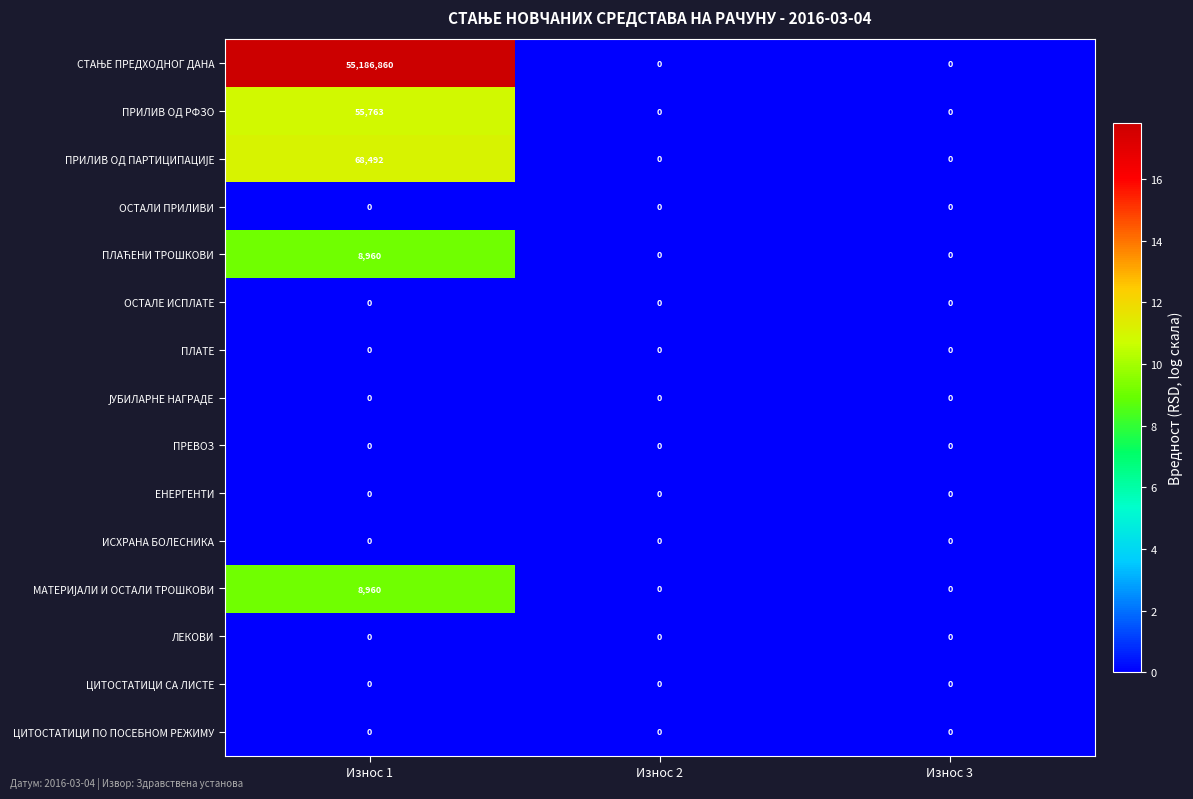

How many ПРИЛИВ ОД РФЗО values are between 0 and 55763?

3